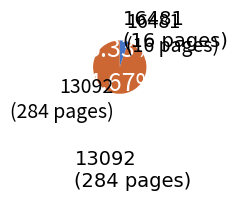

How many segments does this pie chart have?

2